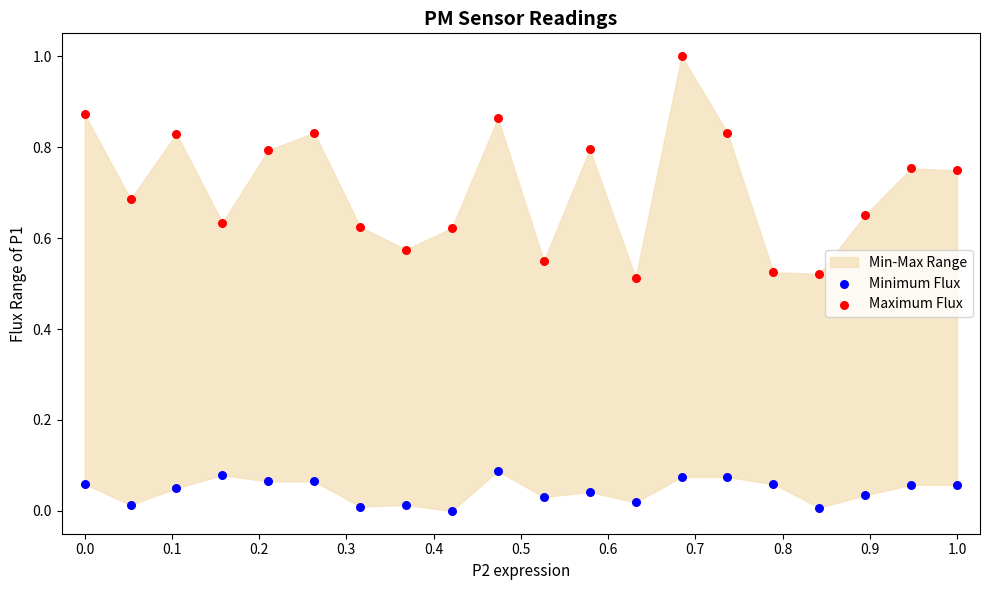

Which series contains the lowest Y value?

Minimum Flux